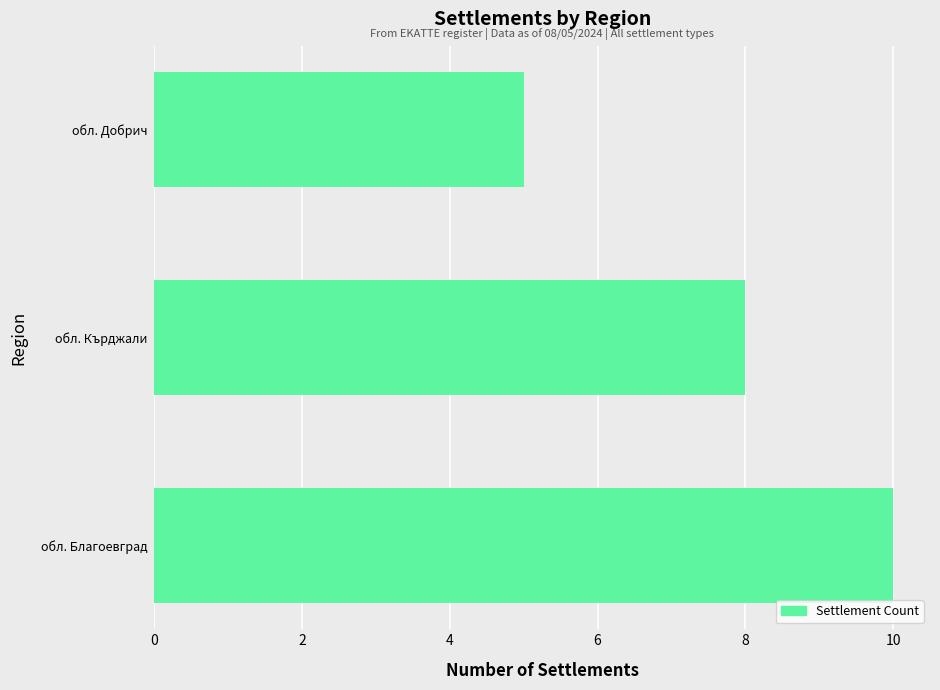

Between обл. Кърджали and обл. Благоевград, which is larger?

обл. Благоевград